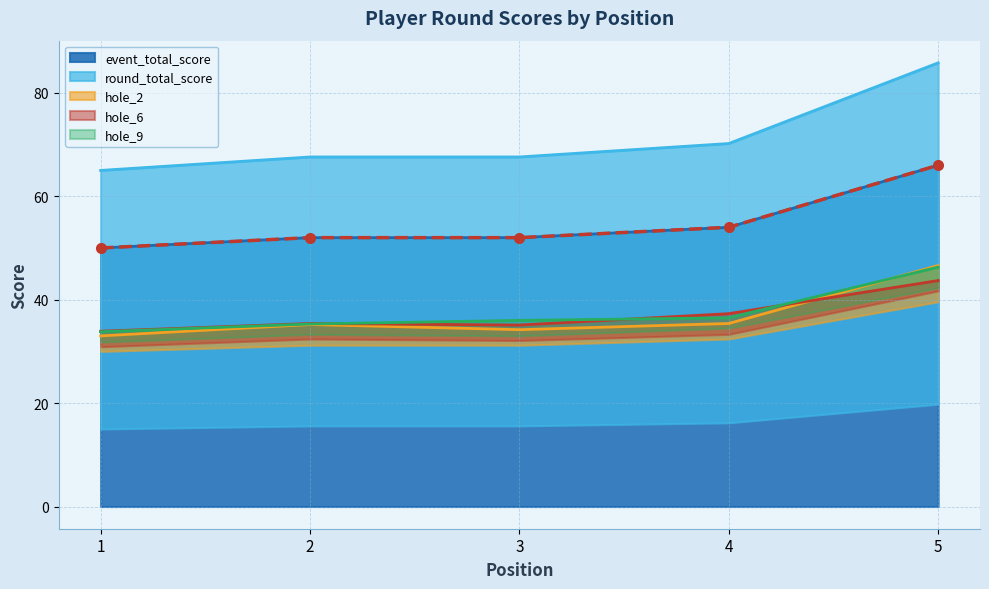

What is the sum of all hole_2 values?

20